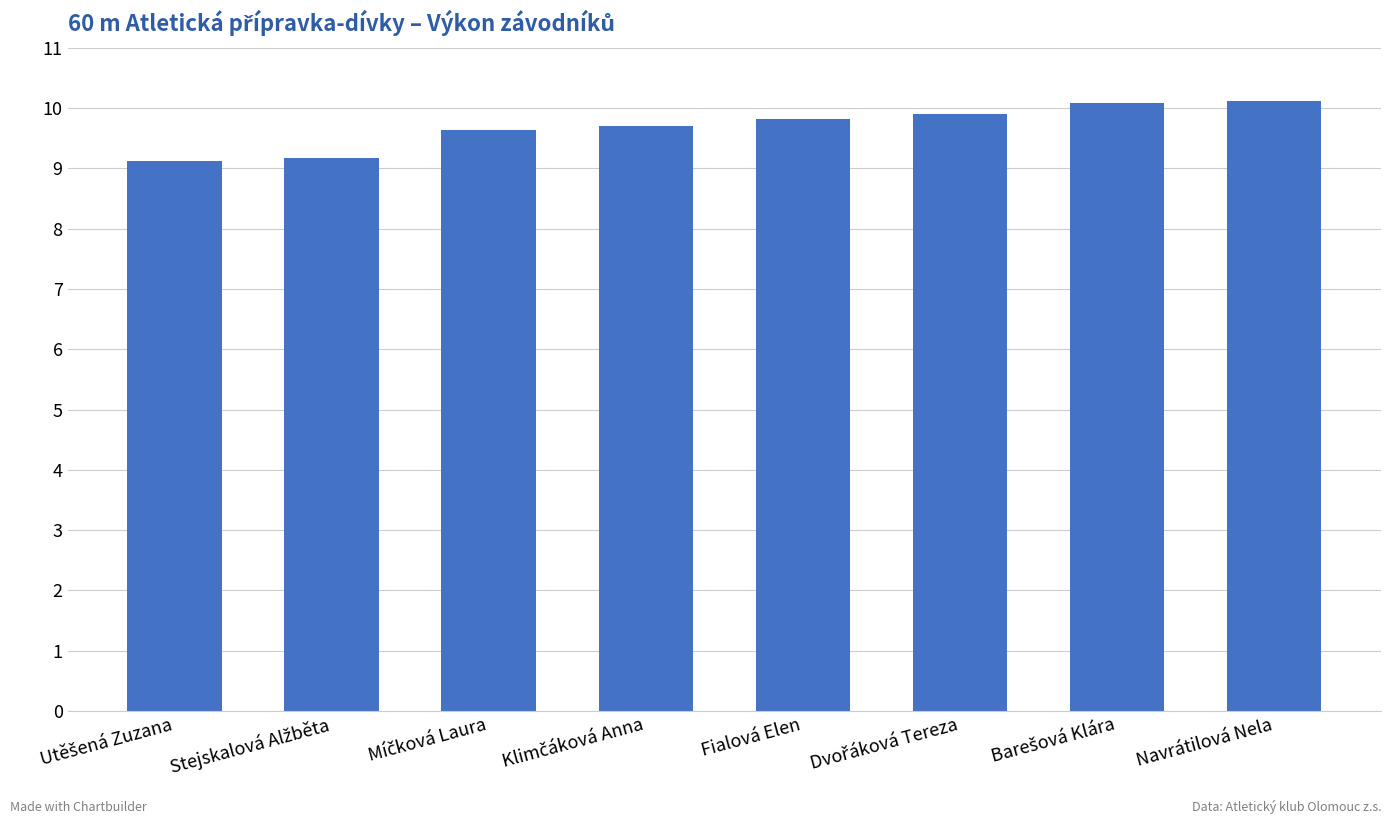

The value at Fialová Elen is 13.8. True or false?

False